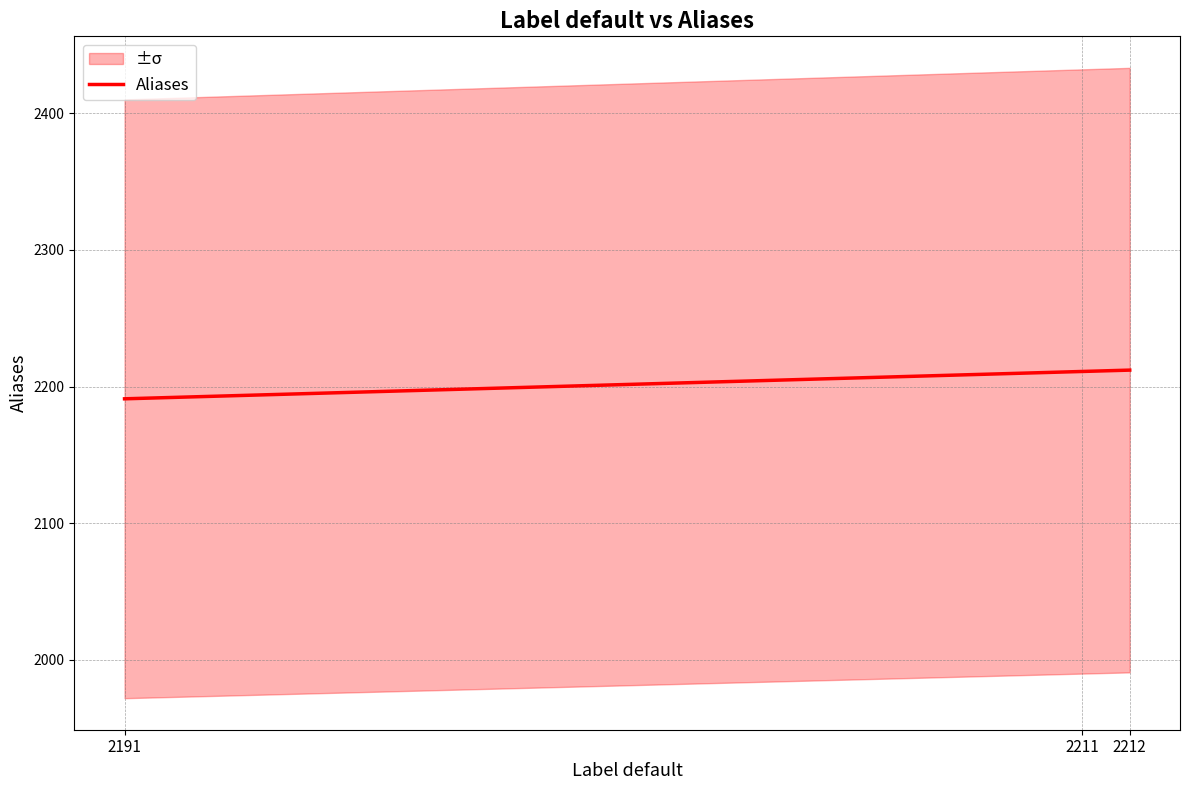

At which category does the chart reach its peak across all series?

2212